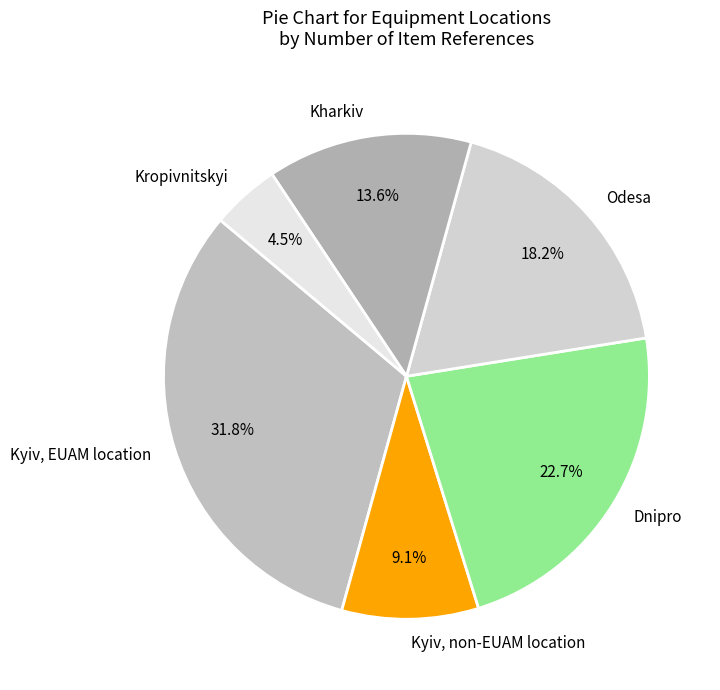

Is there any slice that represents more than half of the pie?

No